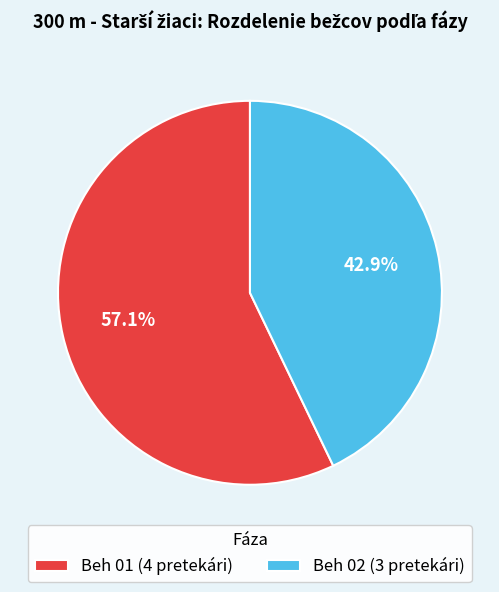

Does Beh 01 represent more than half of the total?

Yes